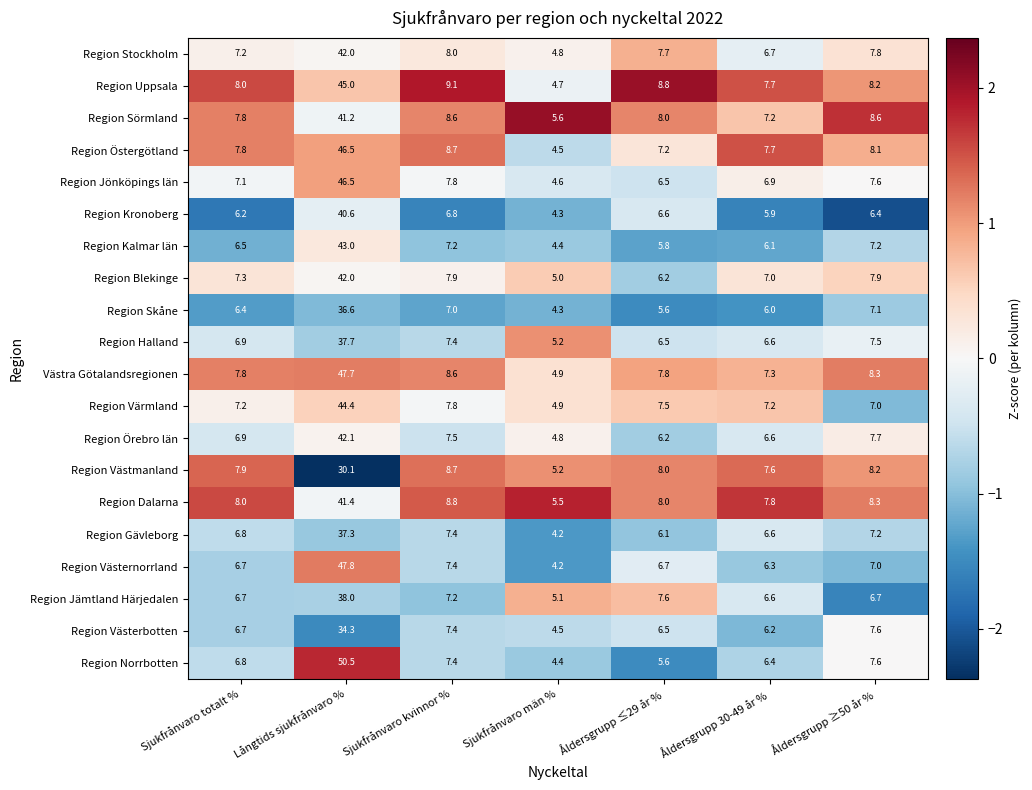

What is the sum of the Region Skåne values at Sjukfrånvaro kvinnor % and Sjukfrånvaro män %?

11.3